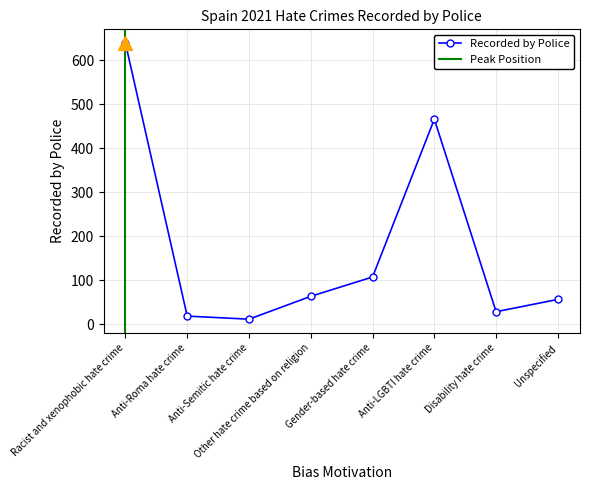

At which label does the data first exceed 63?

Racist and xenophobic hate crime